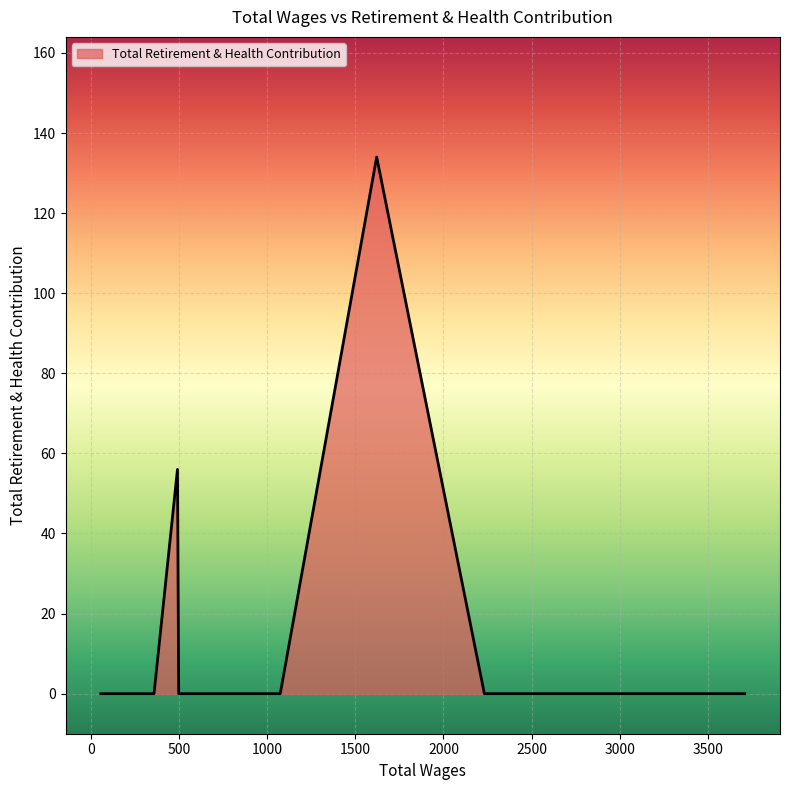

What is the maximum value shown in the chart?

134